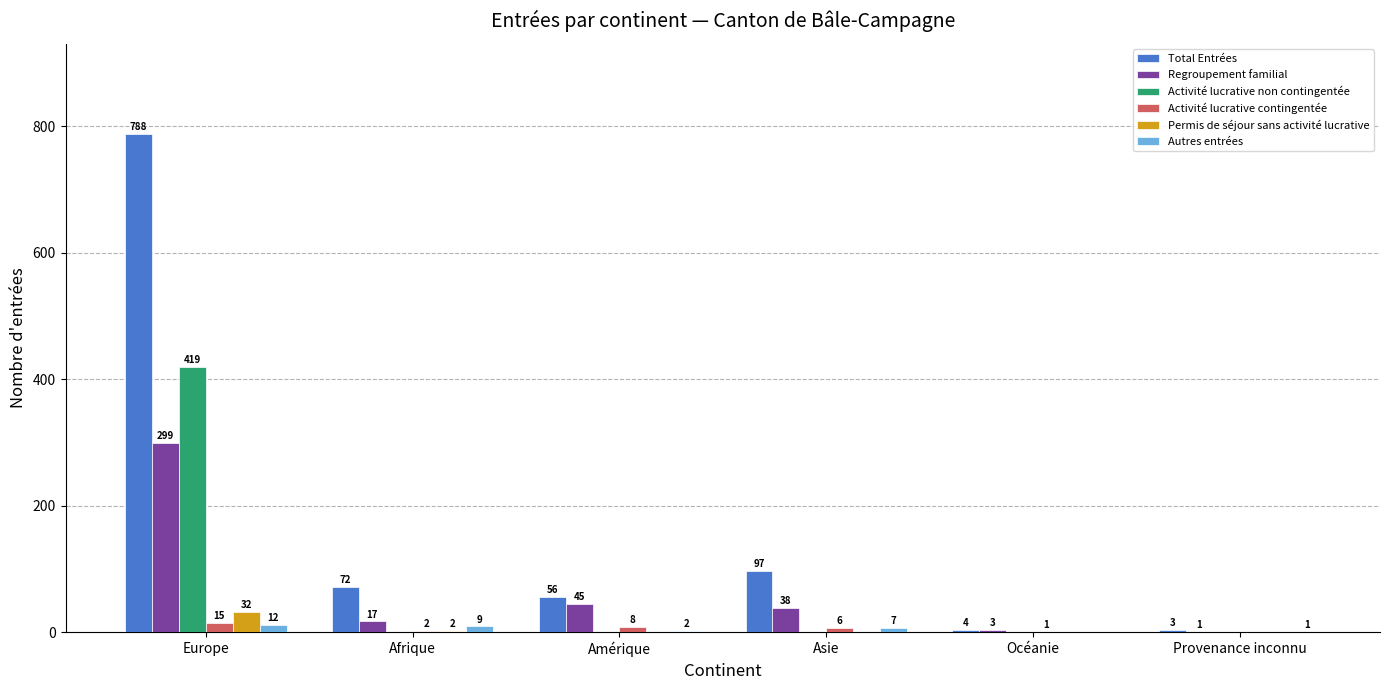

What are all the series names shown in the legend?

Total Entrées, Regroupement familial, Activité lucrative non contingentée, Activité lucrative contingentée, Permis de séjour sans activité lucrative, Autres entrées